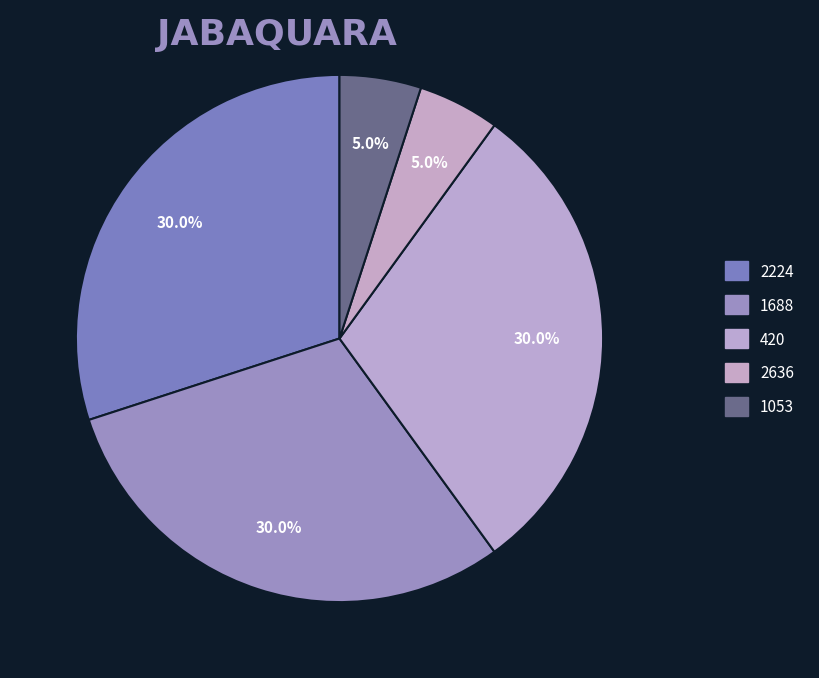

Count the number of slices in the pie.

5